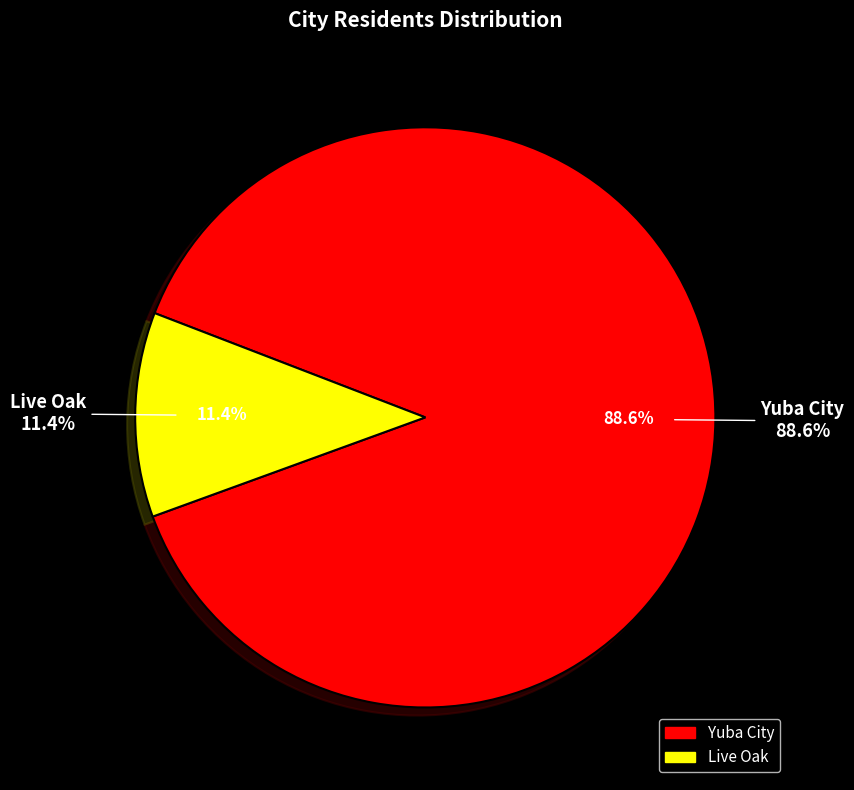

What portion of the pie excludes Live Oak?

88.6%